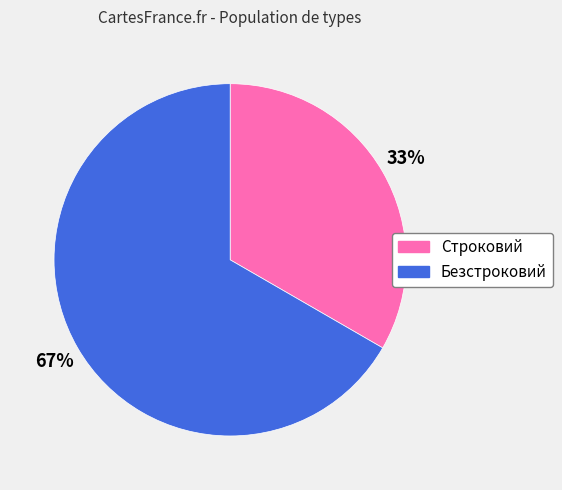

To the nearest percent, what percentage of the pie is Строковий?

33%